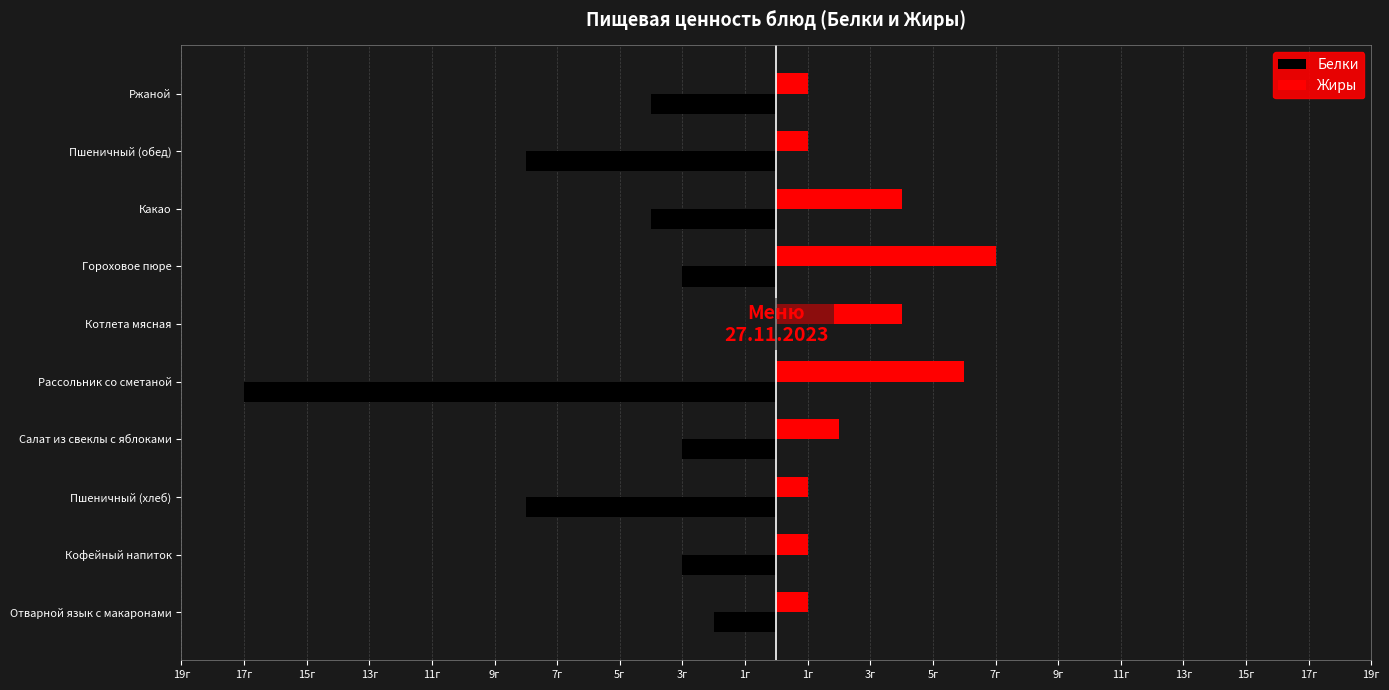

What is the maximum value shown in the chart?

7